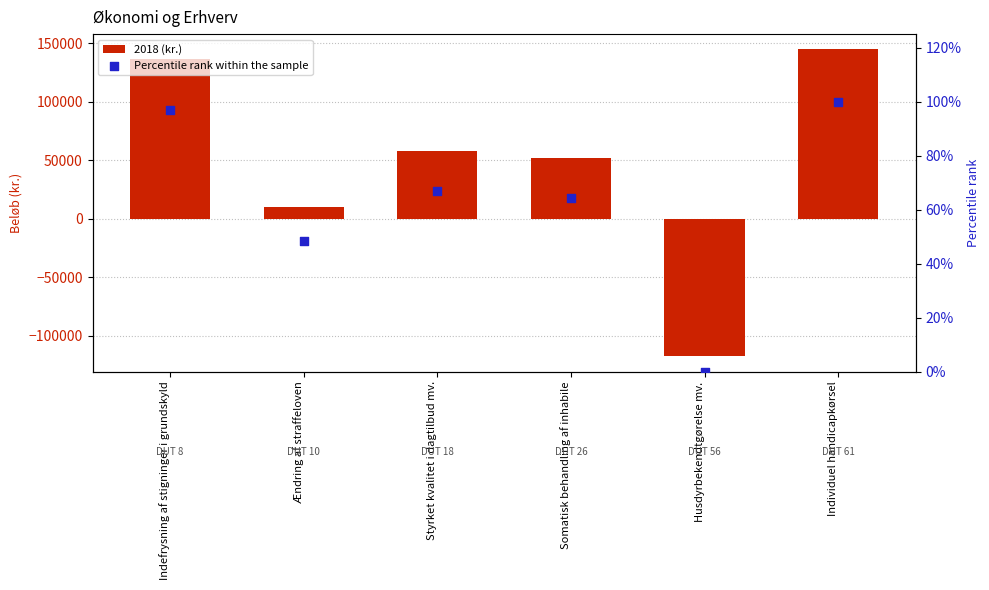

What are all the series names shown in the legend?

2018 (kr.), Percentile rank within the sample